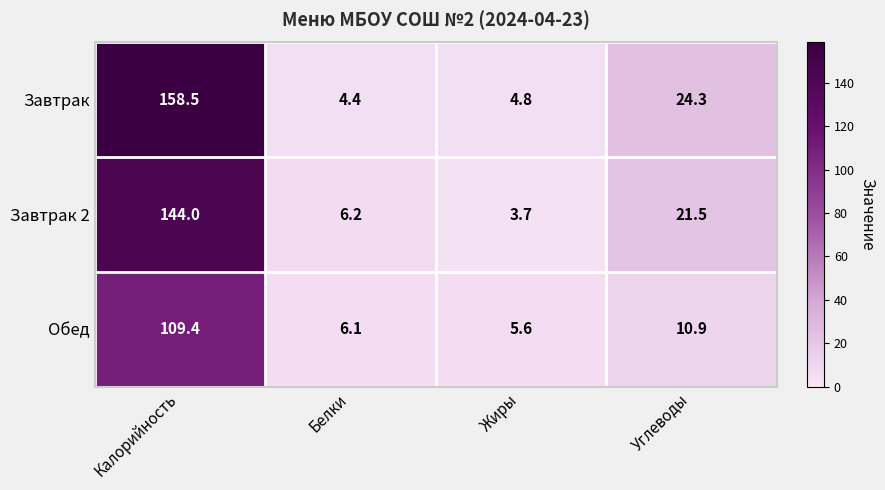

Rank the series by their maximum value, from highest to lowest.

Завтрак, Завтрак 2, Обед